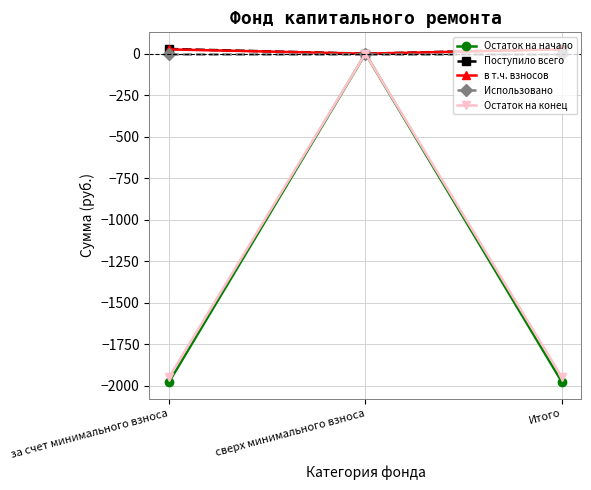

The value of Поступило всего at сверх минимального взноса is 0.0. True or false?

True